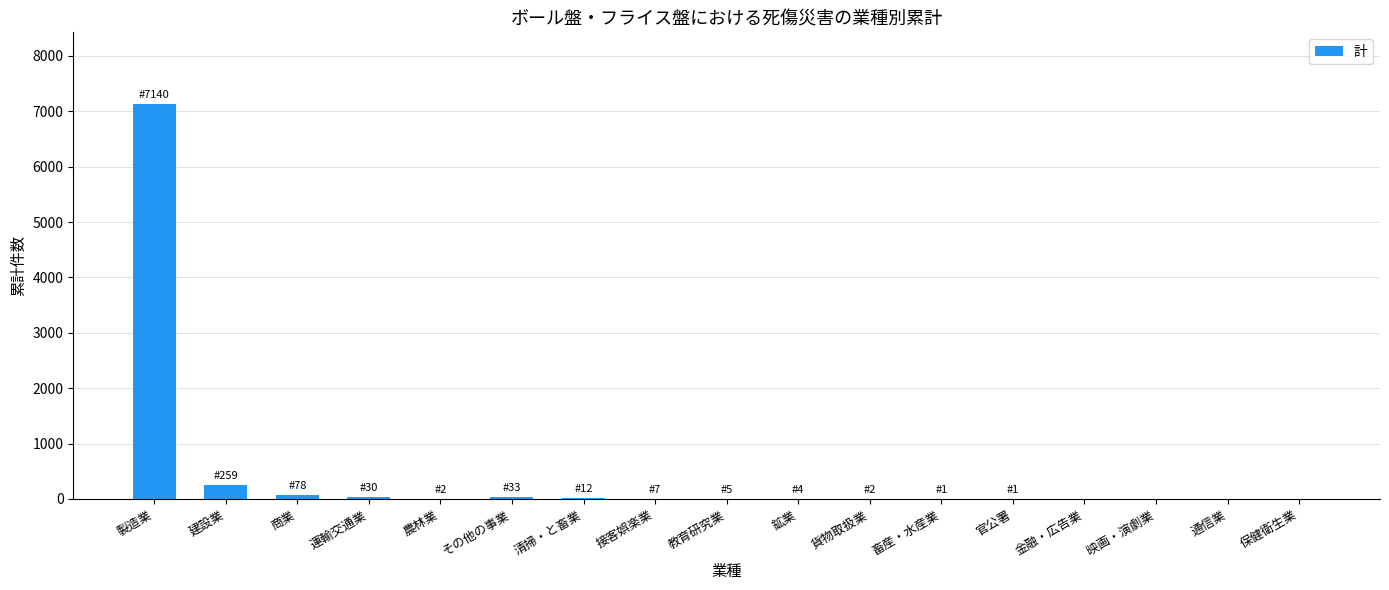

True or false: the data shows -3912 at 通信業.

False